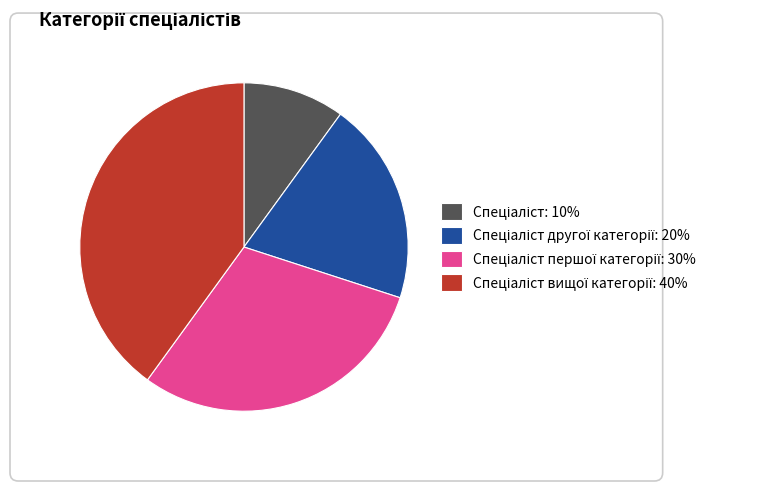

How much of the chart is everything except Спеціаліст другої категорії?

80.0%